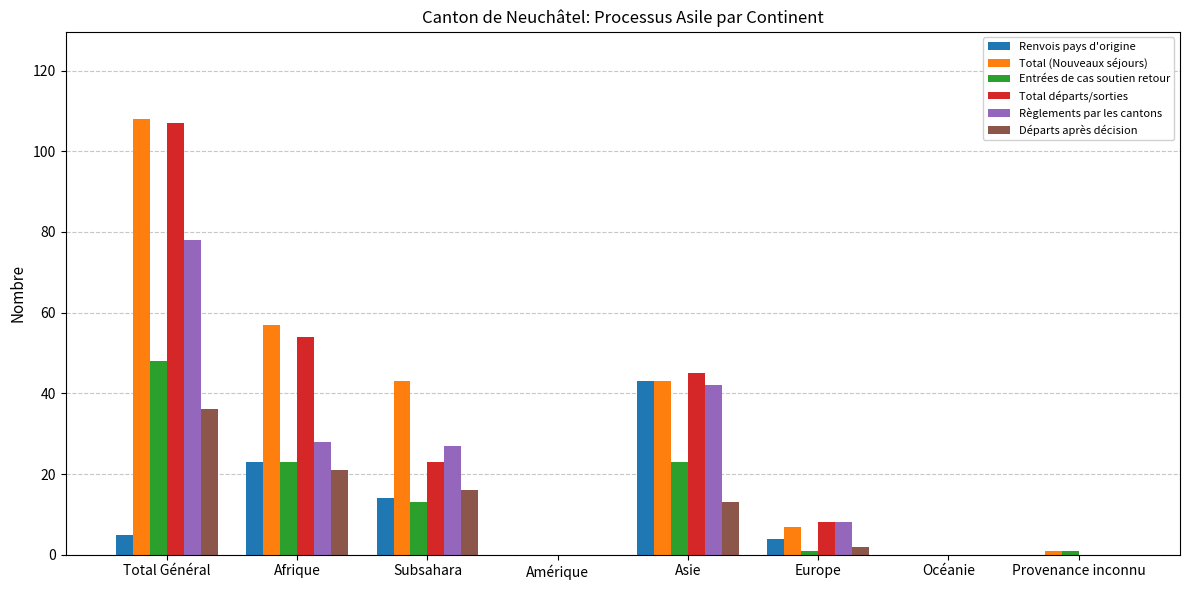

What value does the Total (Nouveaux séjours) series have at Subsahara?

43